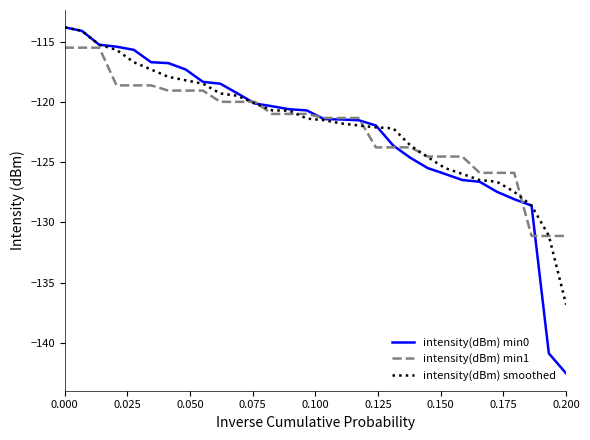

Does the chart display data point markers on the line(s)?

No